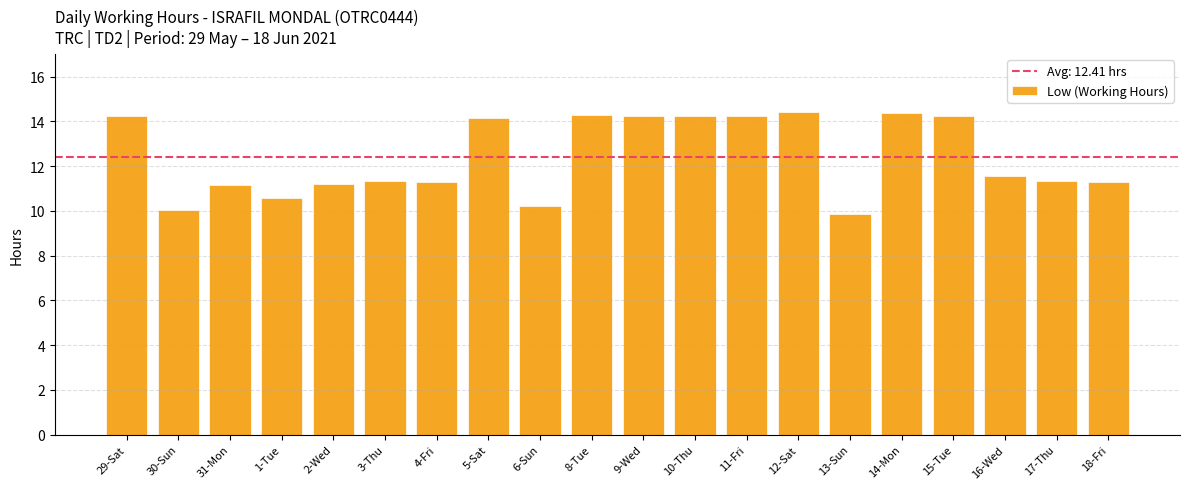

Reading left to right, transcribe all the data shown in this chart.

29-Sat=14.2	30-Sun=10.0	31-Mon=11.2	1-Tue=10.6	2-Wed=11.2	3-Thu=11.3	4-Fri=11.3	5-Sat=14.1	6-Sun=10.2	8-Tue=14.3	9-Wed=14.2	10-Thu=14.2	11-Fri=14.2	12-Sat=14.4	13-Sun=9.9	14-Mon=14.4	15-Tue=14.2	16-Wed=11.5	17-Thu=11.3	18-Fri=11.3